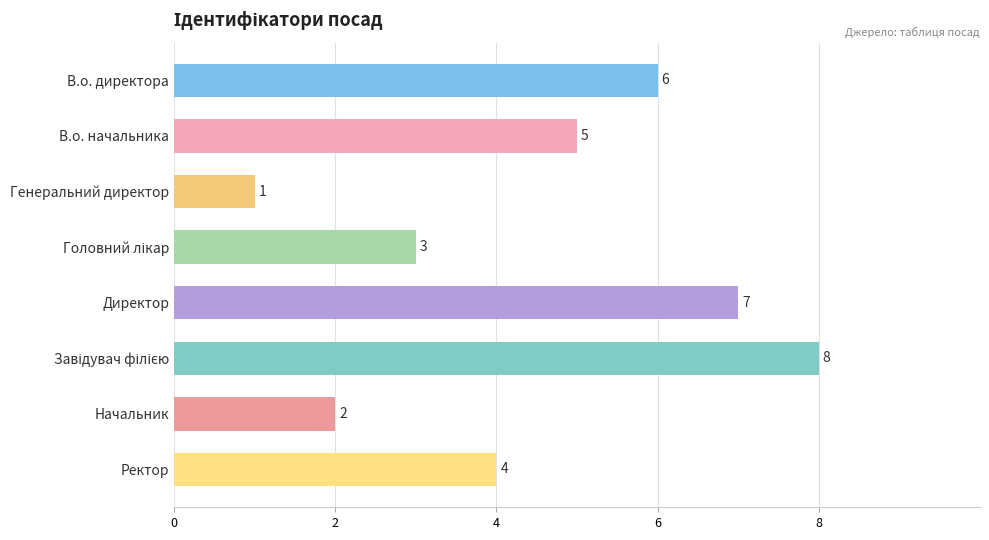

What is the label of the 3rd bar from the top?

Генеральний директор